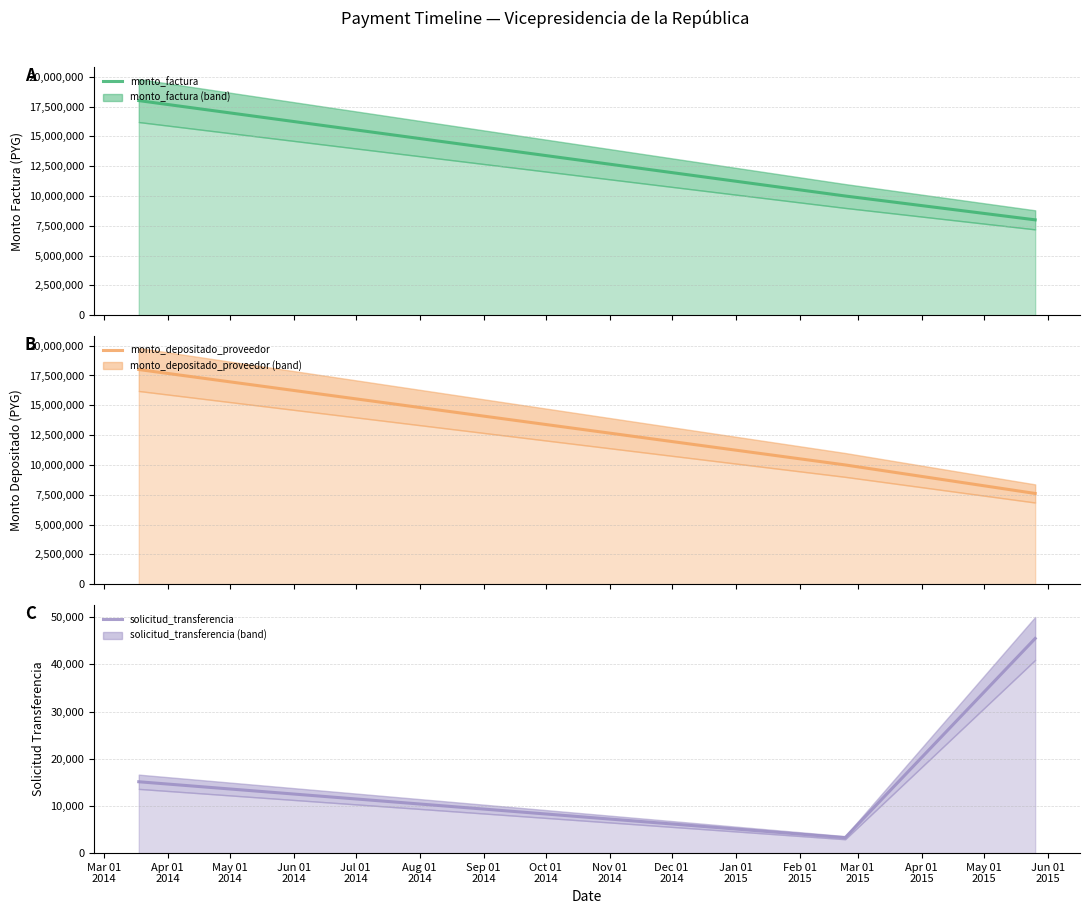

Is it true that solicitud_transferencia equals 19635 at May 01
2014?

False